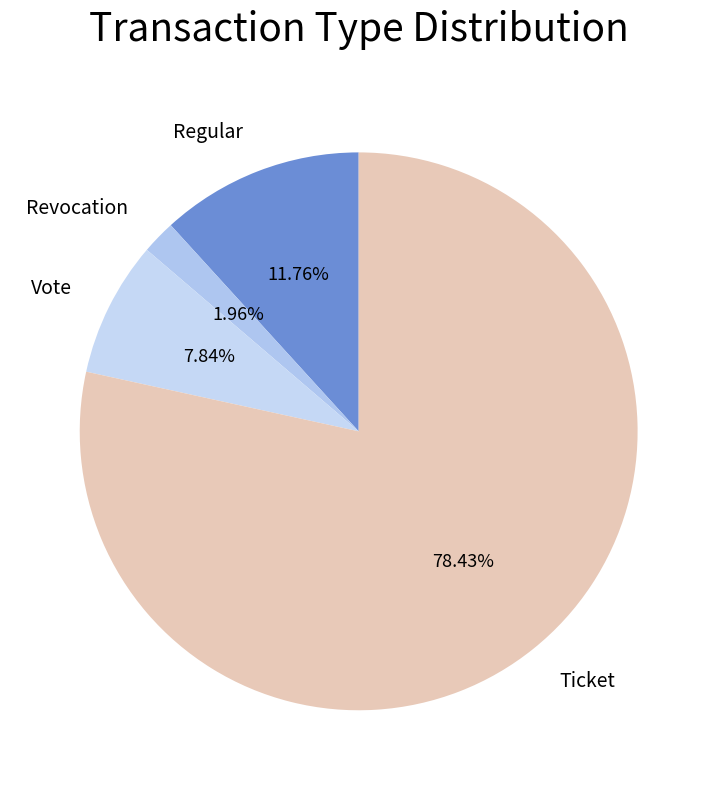

Which slice represents more than half of the pie?

Ticket